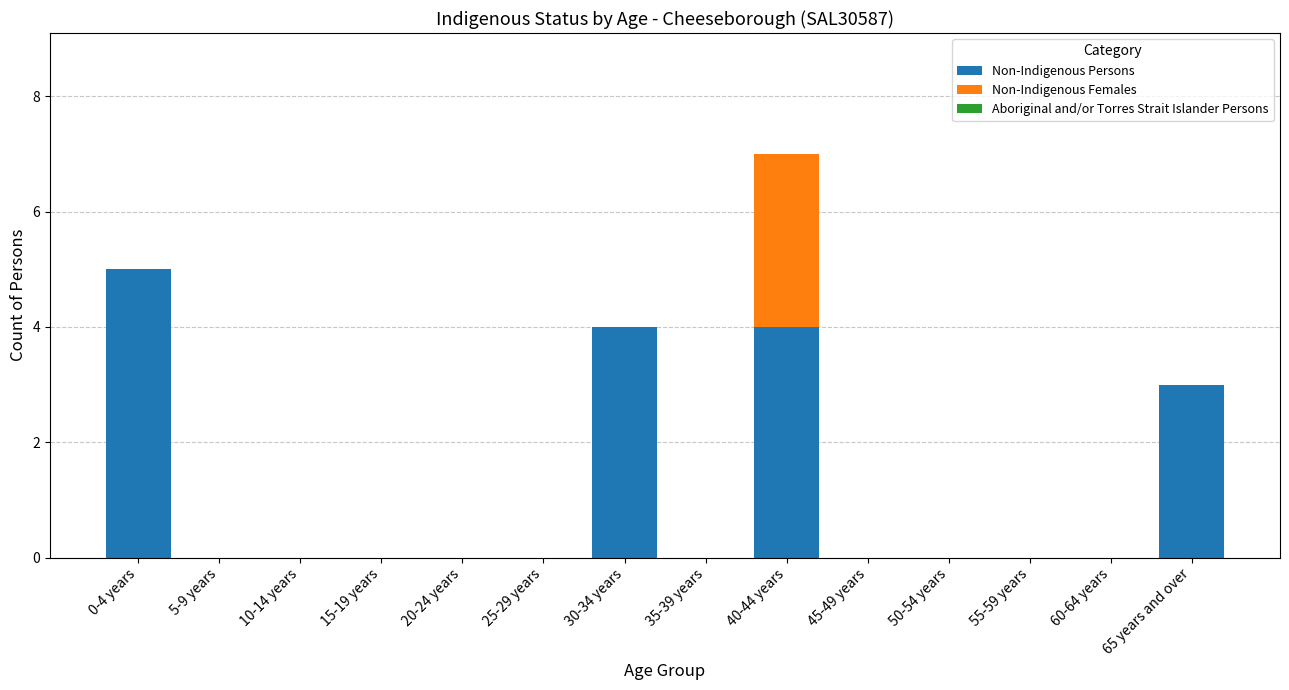

The value of Non-Indigenous Persons at 10-14 years is -2. True or false?

False